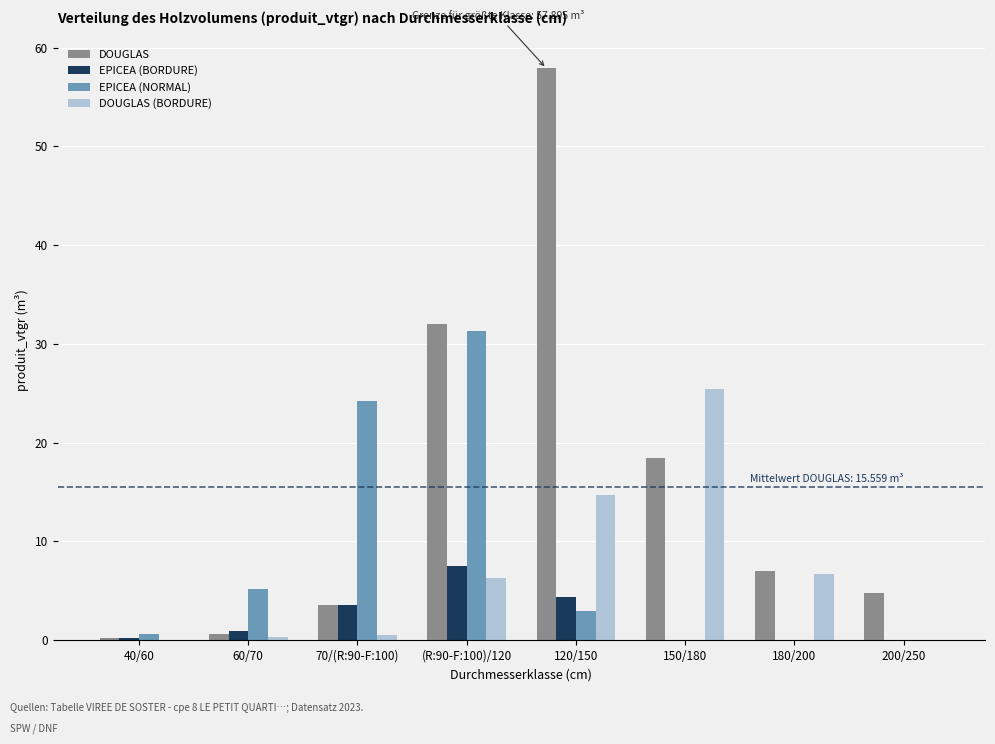

What value does the DOUGLAS series have at 150/180?

18.5